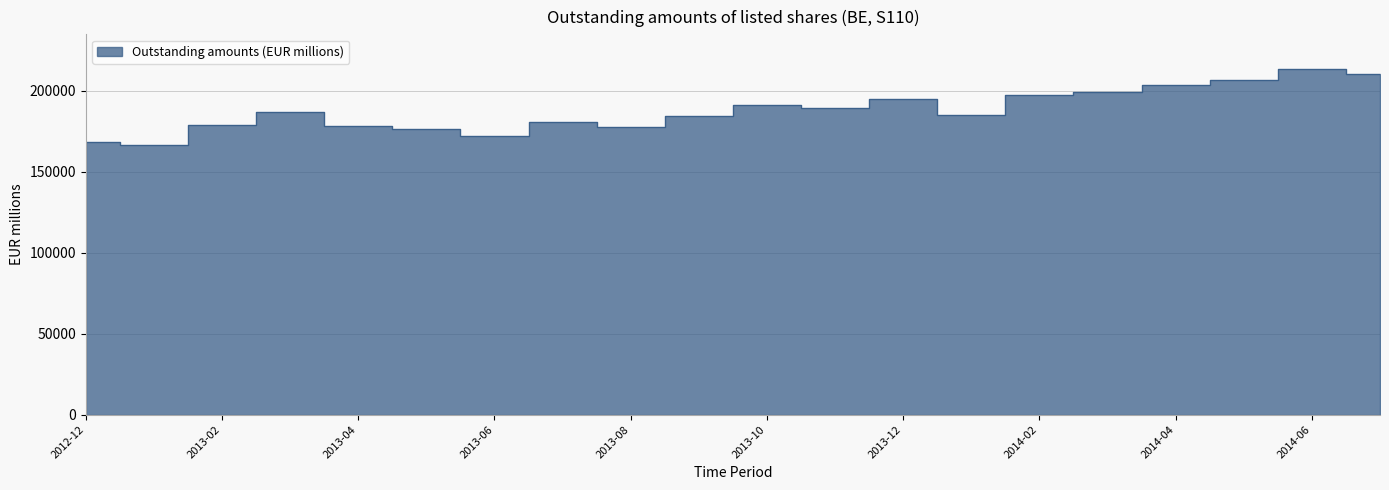

List the labels in order of value, smallest first.

2013-01, 2012-12, 2013-06, 2013-05, 2013-08, 2013-04, 2013-02, 2013-07, 2013-09, 2014-01, 2013-03, 2013-11, 2013-10, 2013-12, 2014-02, 2014-03, 2014-04, 2014-05, 2014-07, 2014-06